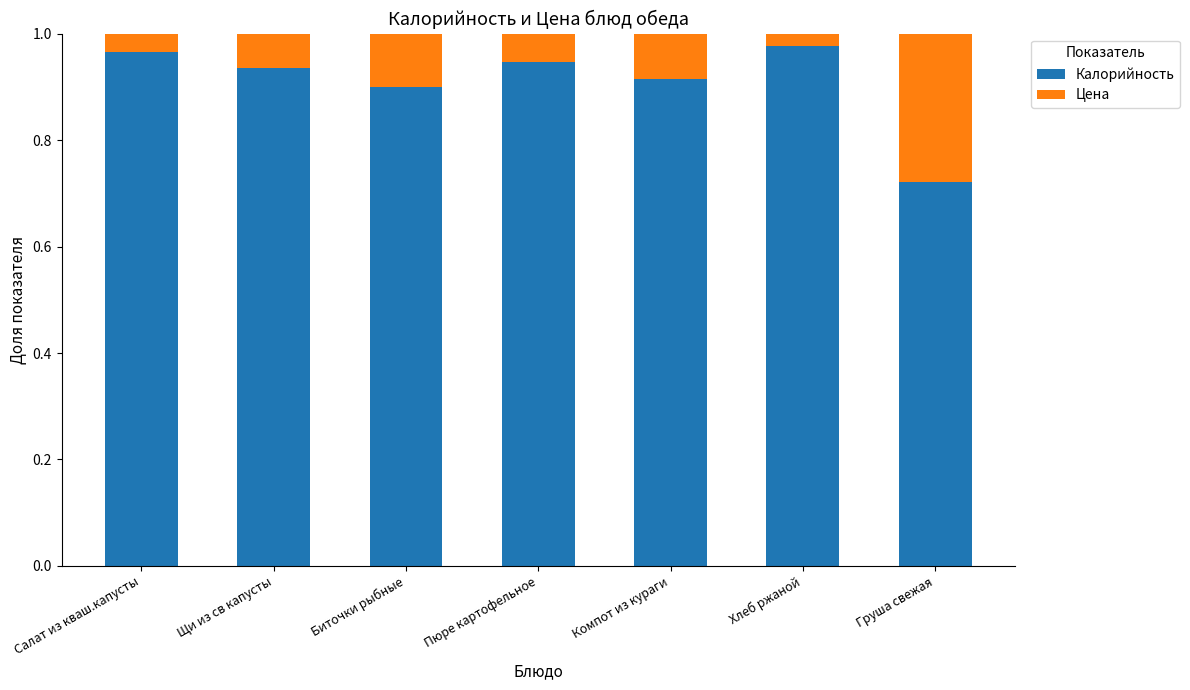

True or false: Калорийность has a value of 0.9 at Биточки рыбные.

True